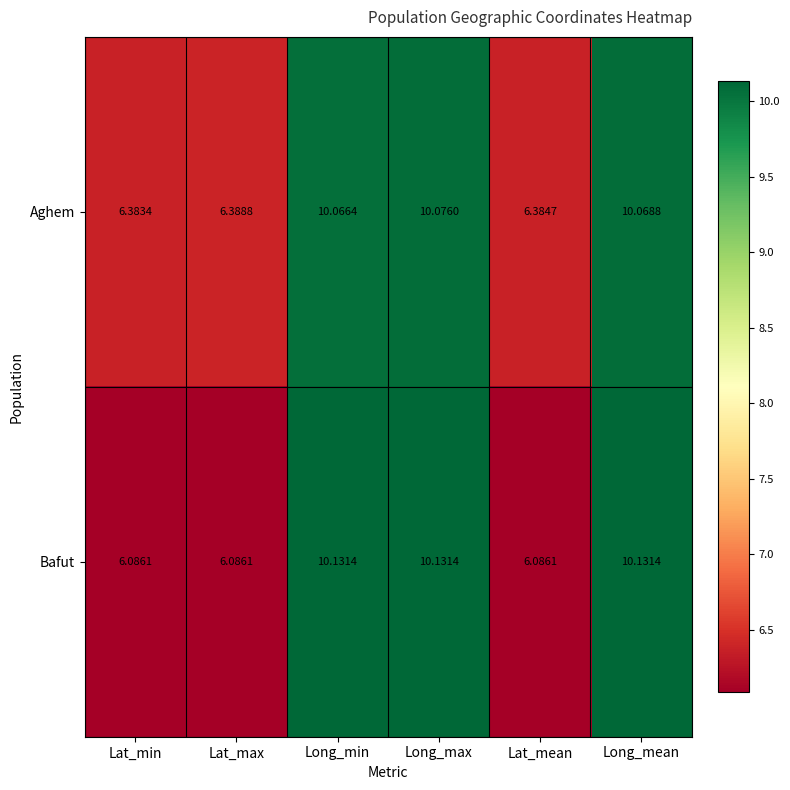

List the series in order of their peak value, highest first.

Bafut, Aghem